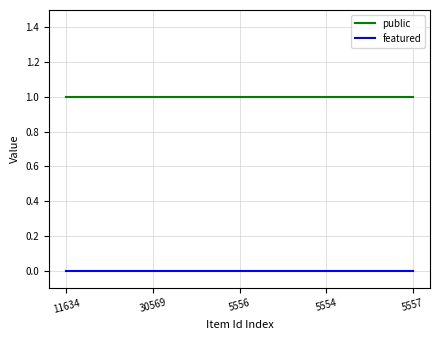

What position from the right is 30569?

4